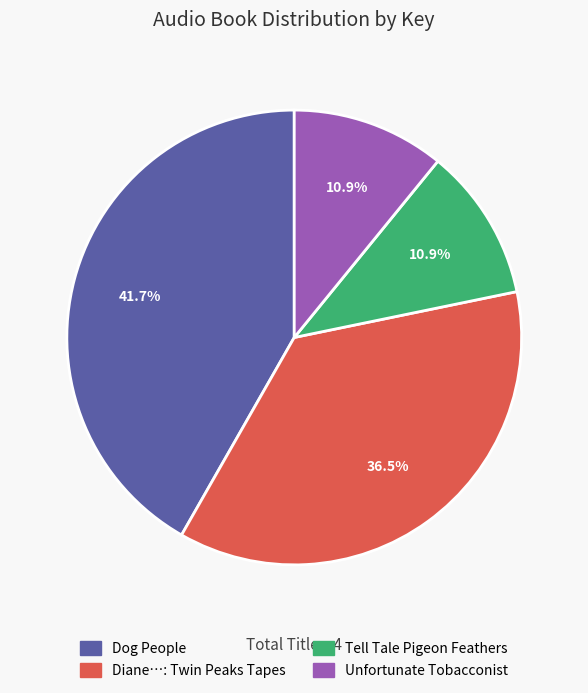

How many segments does this pie chart have?

4